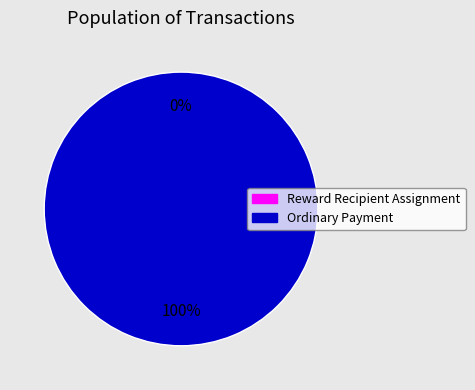

The Reward Recipient Assignment slice represents 0% of the pie. True or false?

True